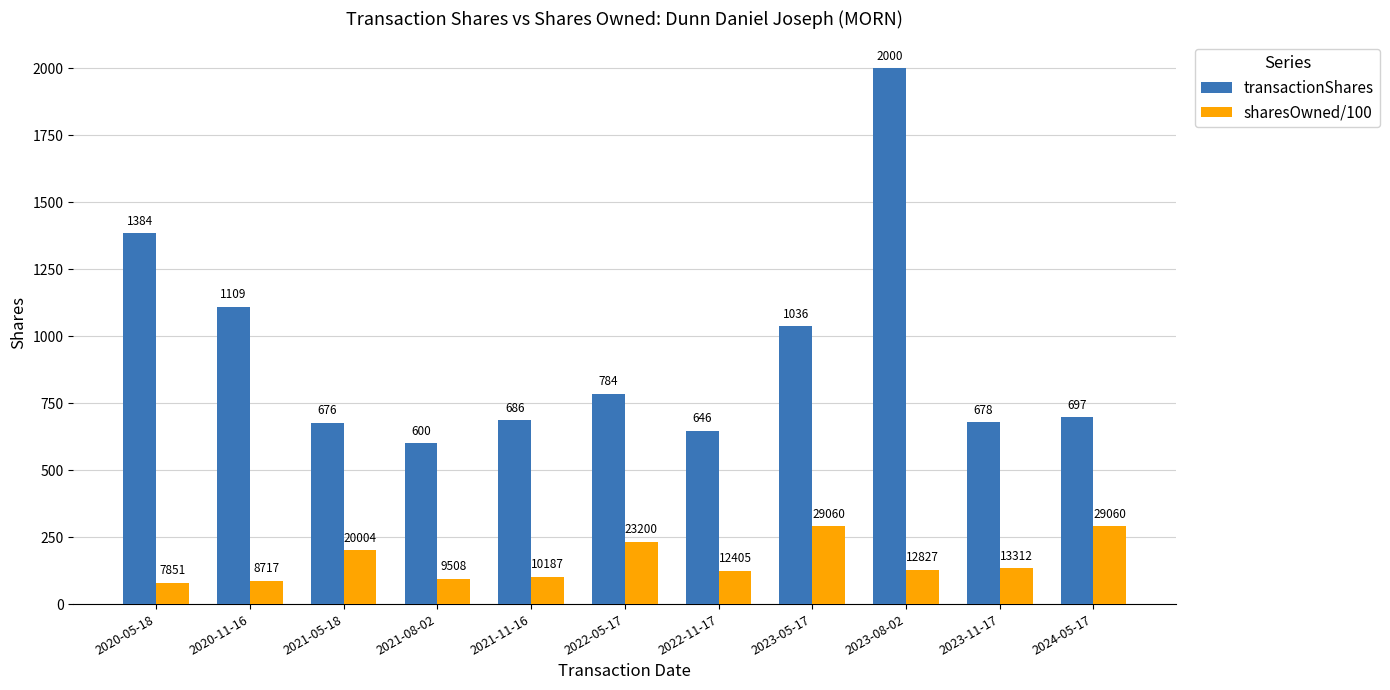

How many categories are shown in the chart?

11